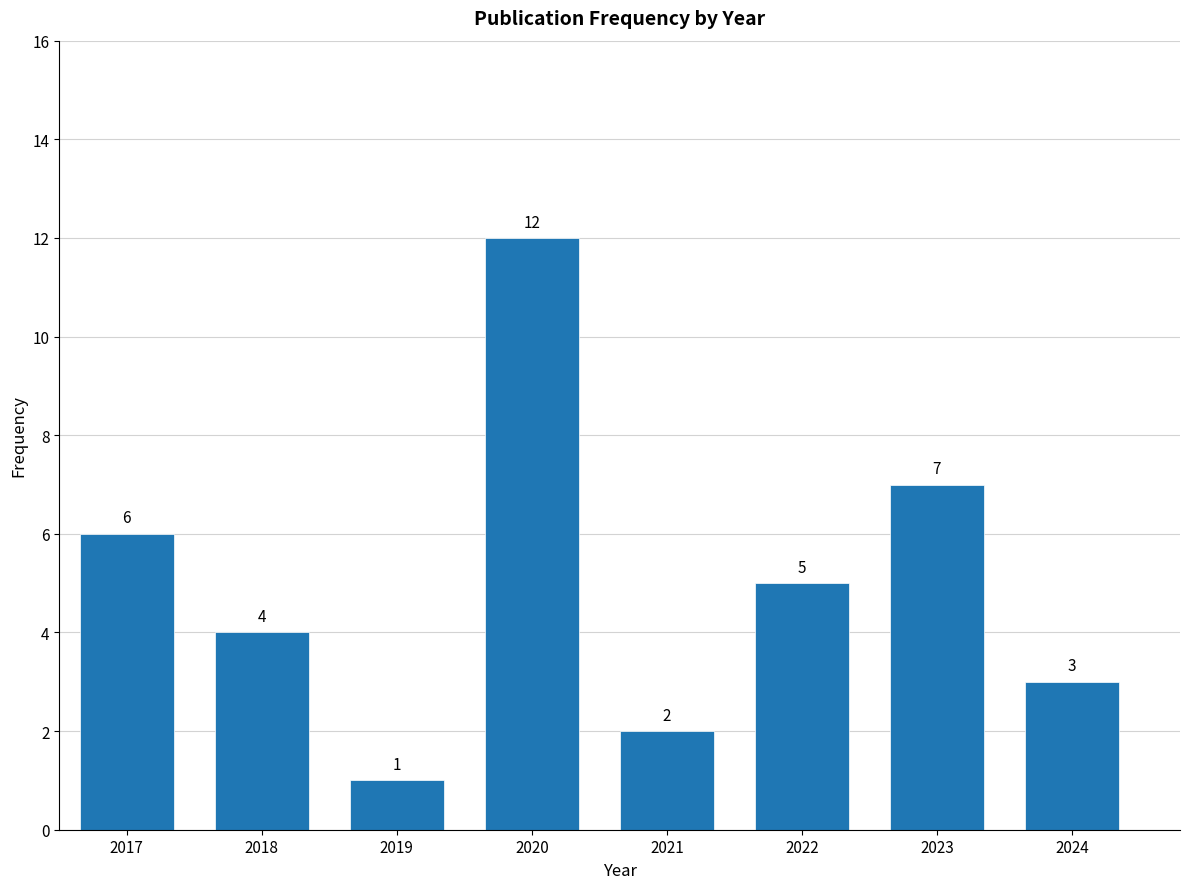

Reading right to left, list all the values displayed in this chart.

2024=3	2023=7	2022=5	2021=2	2020=12	2019=1	2018=4	2017=6